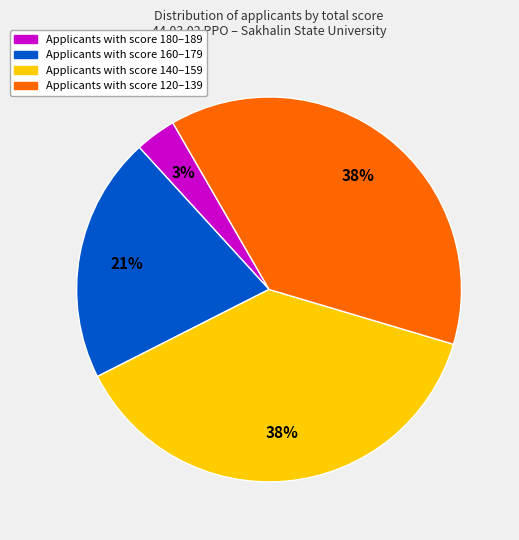

To the nearest percent, what is the average slice percentage?

25%